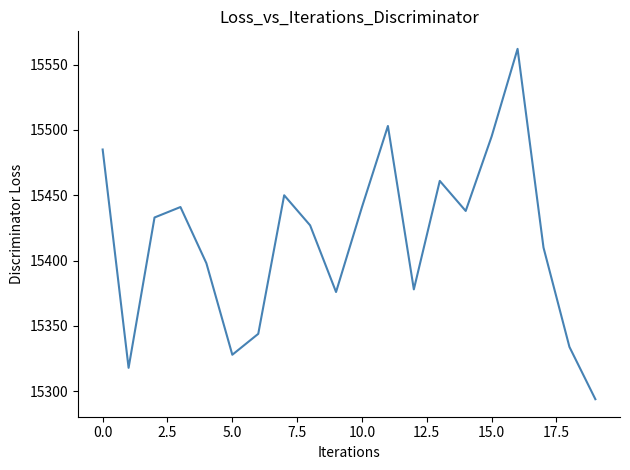

What is the minimum value shown in the chart?

15294